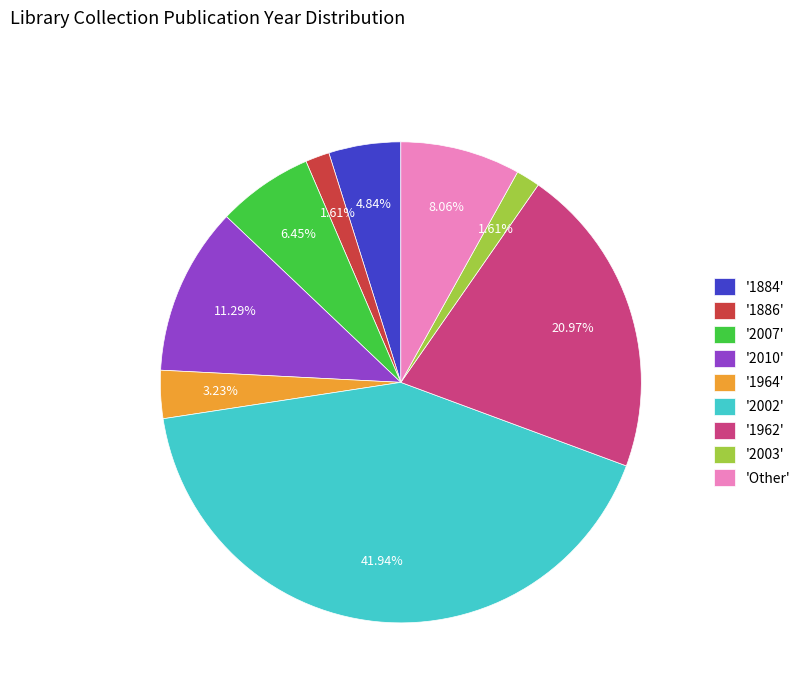

Does any single category account for the majority?

No